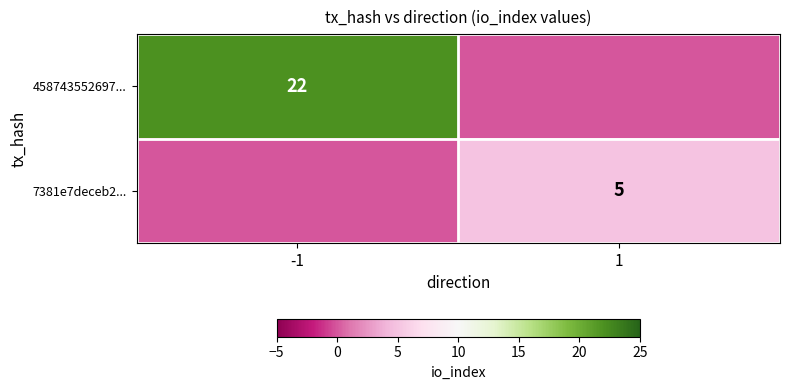

At how many categories does at least one series exceed 18?

1